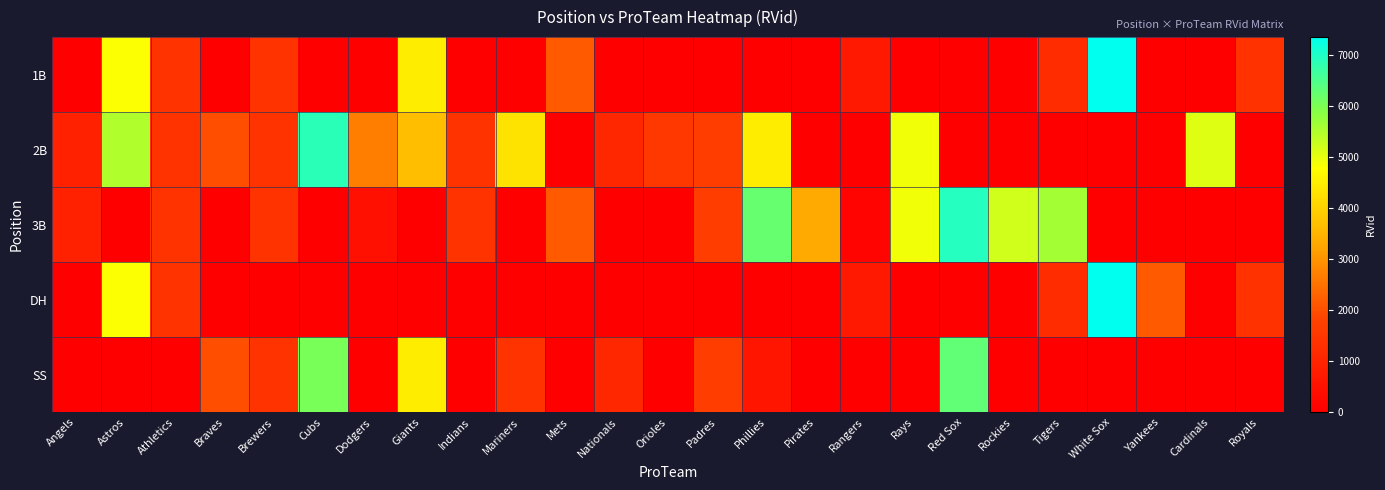

Reading left to right, extract all data points from this chart.

1B: Angels=0	Astros=4819	Athletics=1392	Braves=0	Brewers=1401	Cubs=0	Dodgers=0	Giants=4471	Indians=0	Mariners=0	Mets=2153	Nationals=0	Orioles=0	Padres=0	Phillies=0	Pirates=0	Rangers=717	Rays=0	Red Sox=0	Rockies=0	Tigers=1210	White Sox=7346	Yankees=0	Cardinals=0	Royals=1375
2B: Angels=900	Astros=5507	Athletics=1392	Braves=1986	Brewers=1401	Cubs=6865	Dodgers=2674	Giants=3666	Indians=1400	Mariners=4296	Mets=0	Nationals=1079	Orioles=1533	Padres=1677	Phillies=4472	Pirates=0	Rangers=0	Rays=4884	Red Sox=0	Rockies=0	Tigers=0	White Sox=0	Yankees=0	Cardinals=5070	Royals=0
3B: Angels=900	Astros=0	Athletics=1392	Braves=0	Brewers=1401	Cubs=0	Dodgers=448	Giants=0	Indians=1400	Mariners=0	Mets=2153	Nationals=0	Orioles=0	Padres=1677	Phillies=6253	Pirates=3320	Rangers=132	Rays=4884	Red Sox=6920	Rockies=5217	Tigers=5597	White Sox=0	Yankees=0	Cardinals=0	Royals=0
DH: Angels=0	Astros=4819	Athletics=1392	Braves=0	Brewers=0	Cubs=0	Dodgers=0	Giants=0	Indians=0	Mariners=0	Mets=0	Nationals=0	Orioles=0	Padres=0	Phillies=0	Pirates=0	Rangers=717	Rays=0	Red Sox=0	Rockies=0	Tigers=1210	White Sox=7346	Yankees=2172	Cardinals=0	Royals=1375
SS: Angels=0	Astros=0	Athletics=0	Braves=1986	Brewers=1402	Cubs=6040	Dodgers=0	Giants=4471	Indians=0	Mariners=1382	Mets=0	Nationals=1079	Orioles=0	Padres=1677	Phillies=588	Pirates=0	Rangers=0	Rays=0	Red Sox=6301	Rockies=0	Tigers=0	White Sox=0	Yankees=0	Cardinals=0	Royals=0